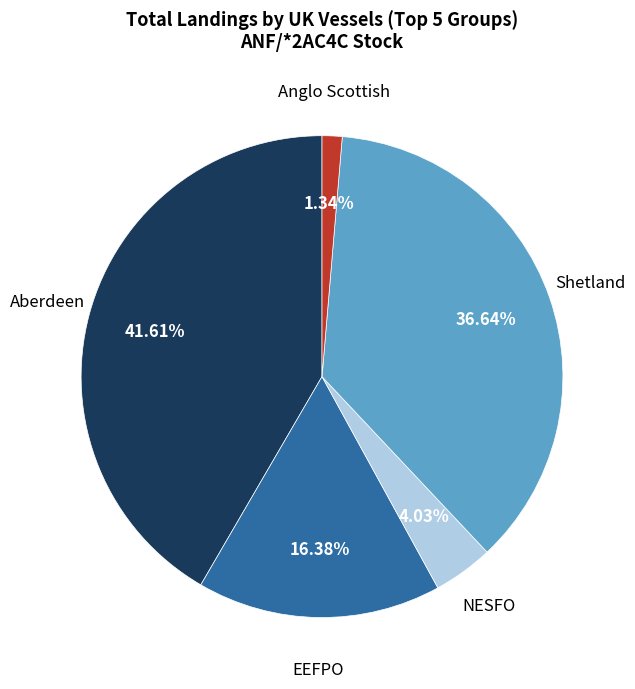

Does any single category account for the majority?

No